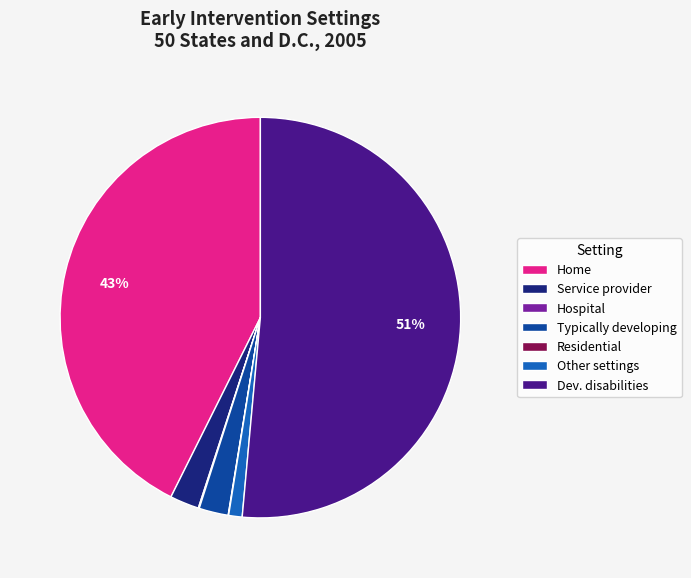

Is it true that Home is 33% of the pie?

False